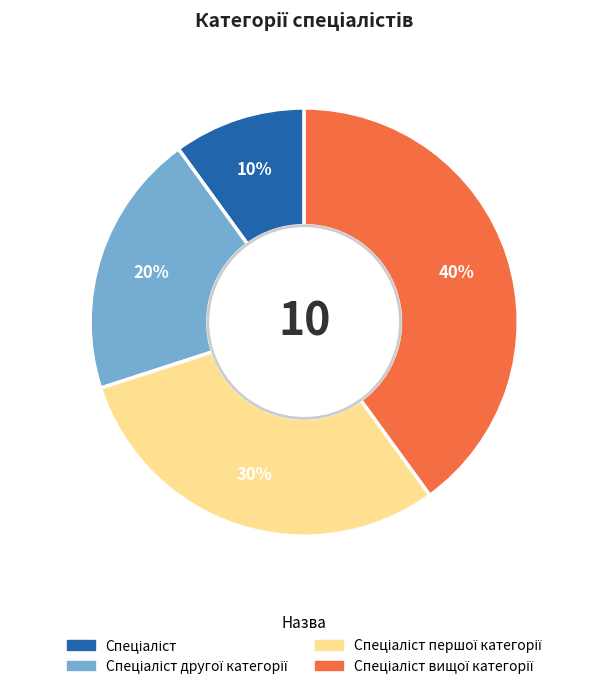

Does any single category account for the majority?

No